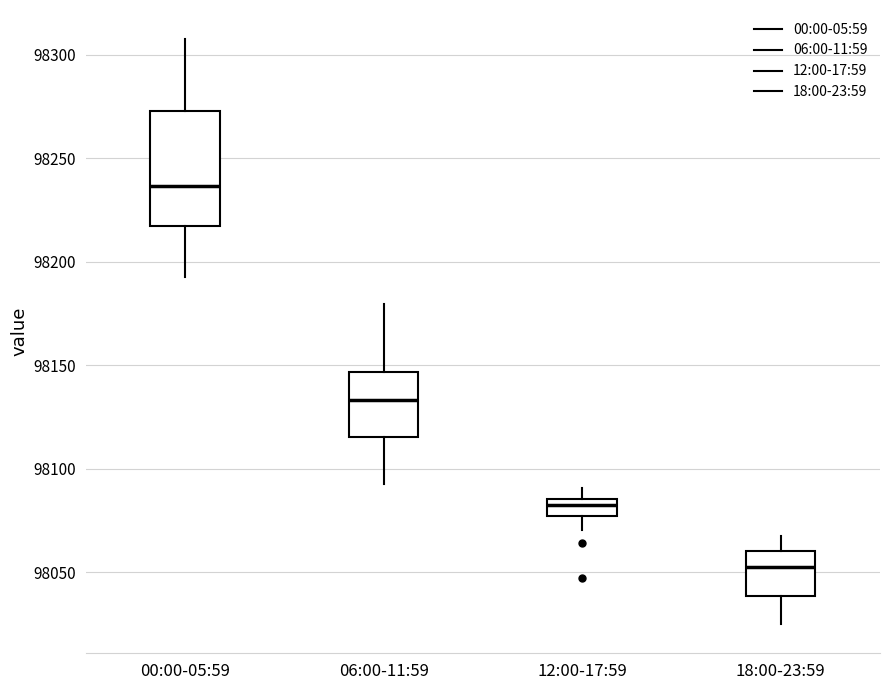

Reading left to right, transcribe this box plot: for each box, give where its median line is, the range the box spans, and where its two whiskers end, as read against the y-axis. The values are not printed on the chart, so give them approximately, as read against the axis.

00:00-05:59: median 98235, box 98215 to 98275, whiskers 98195 to 98305
06:00-11:59: median 98135, box 98115 to 98145, whiskers 98095 to 98180
12:00-17:59: median 98080, box 98075 to 98085, whiskers 98070 to 98090
18:00-23:59: median 98055, box 98040 to 98060, whiskers 98025 to 98070